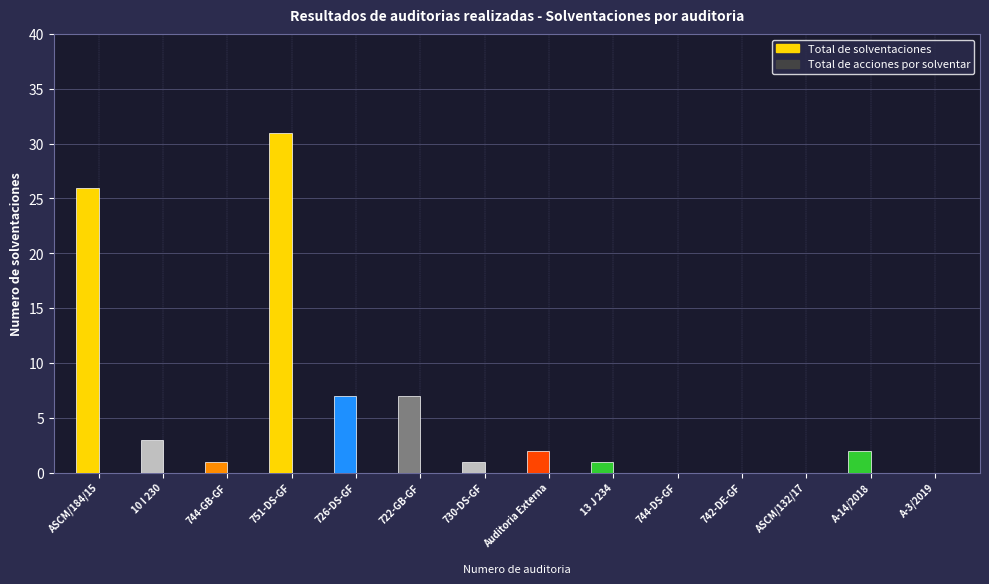

What are all the series names shown in the legend?

Total de solventaciones, Total de acciones por solventar